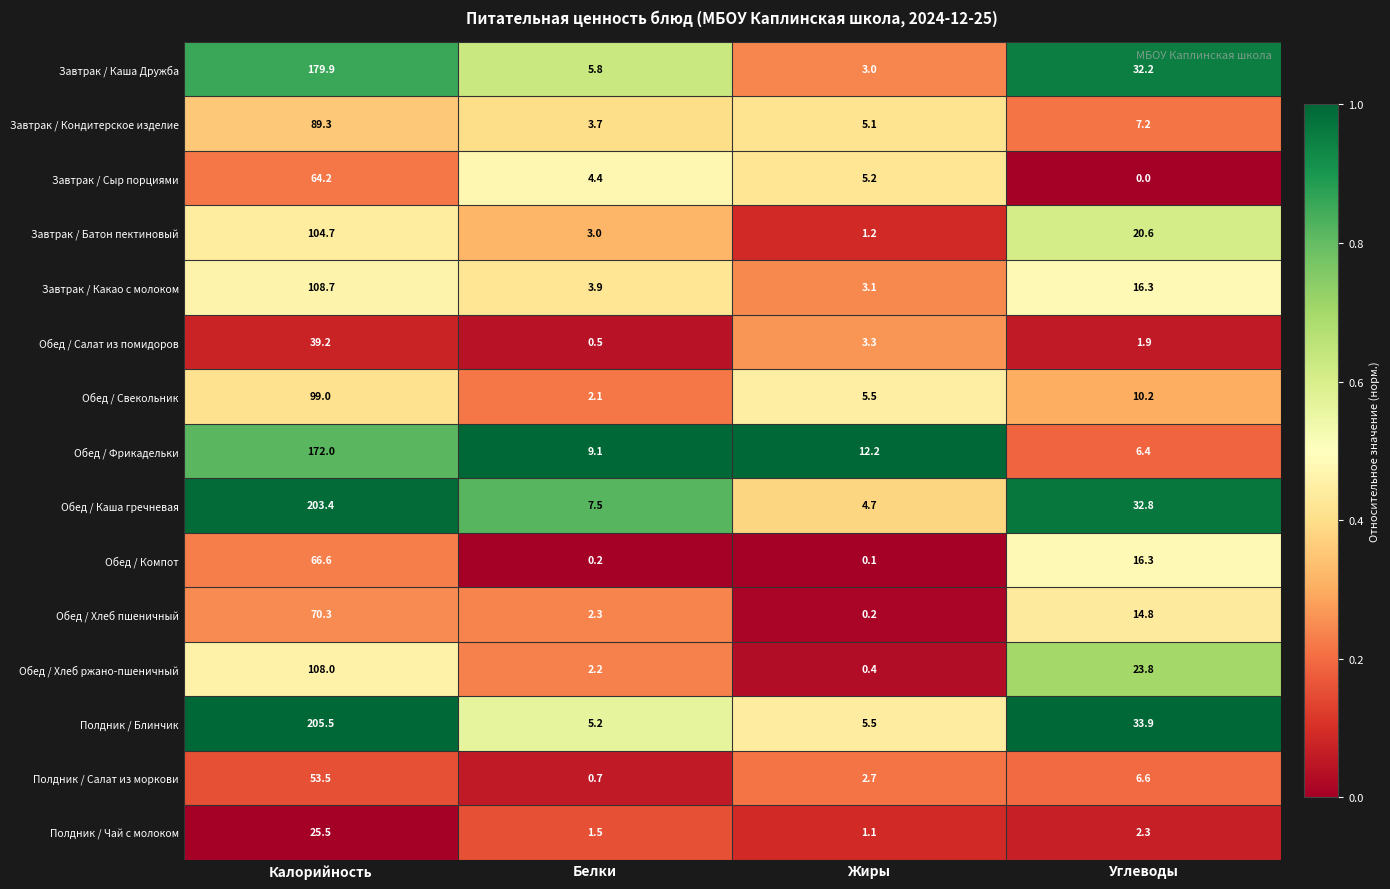

Which category has the highest value across all series?

Калорийность